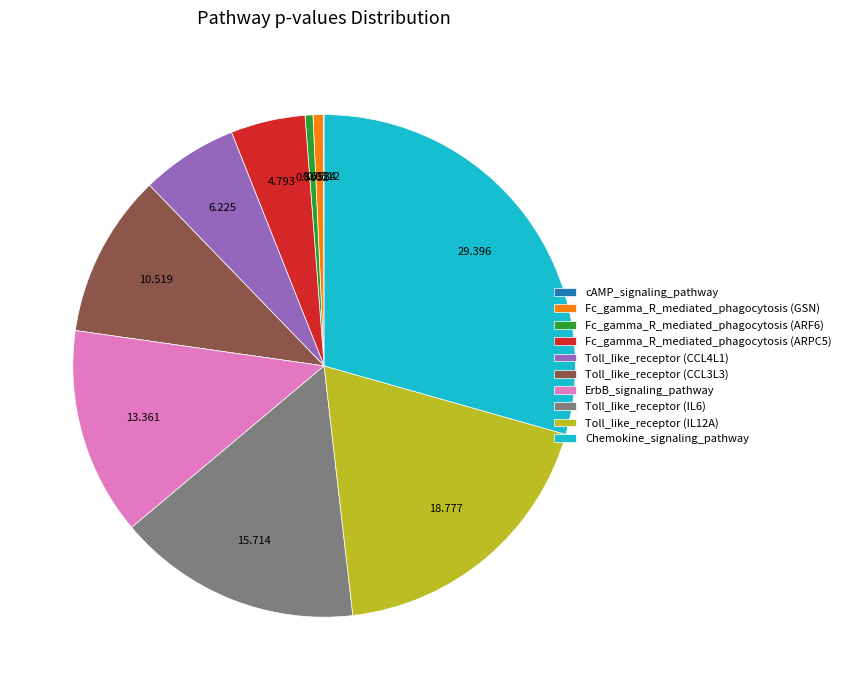

True or false: Toll_like_receptor (CCL4L1) accounts for 17% of the total.

False